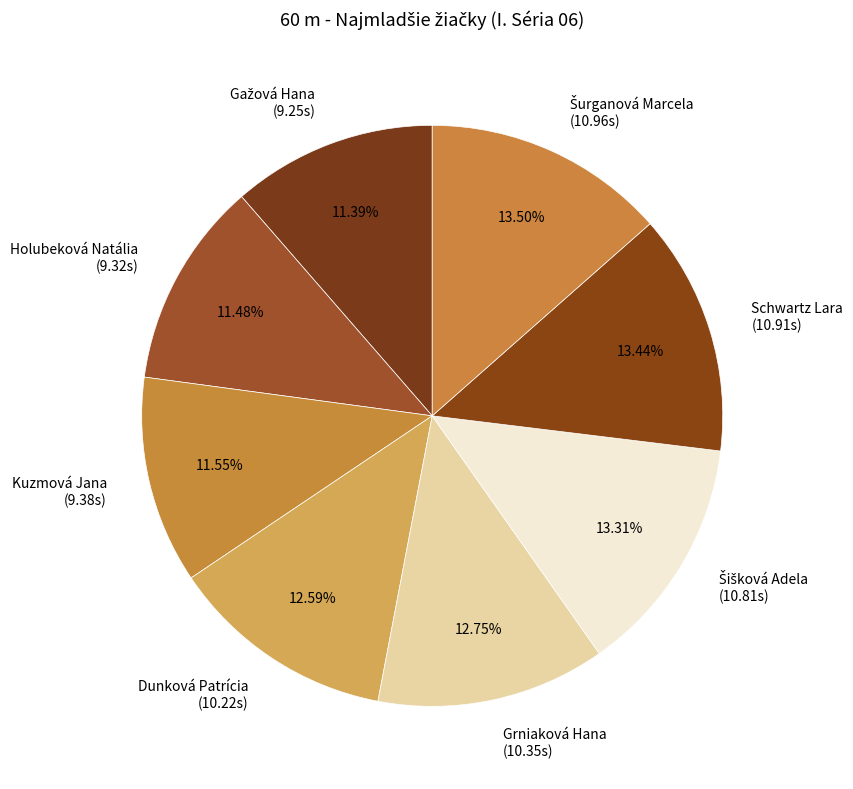

What is the ratio of the value at Holubeková Natália (9.32s) to the value at Dunková Patrícia (10.22s)?

0.9